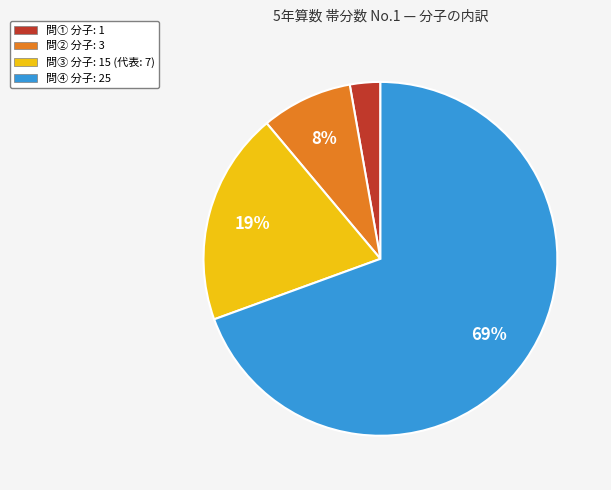

To the nearest percent, what is the average slice percentage?

25%